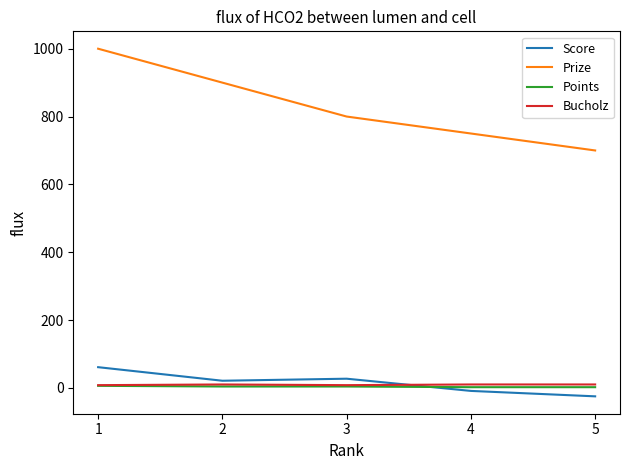

True or false: Prize and Score cross at least once.

False